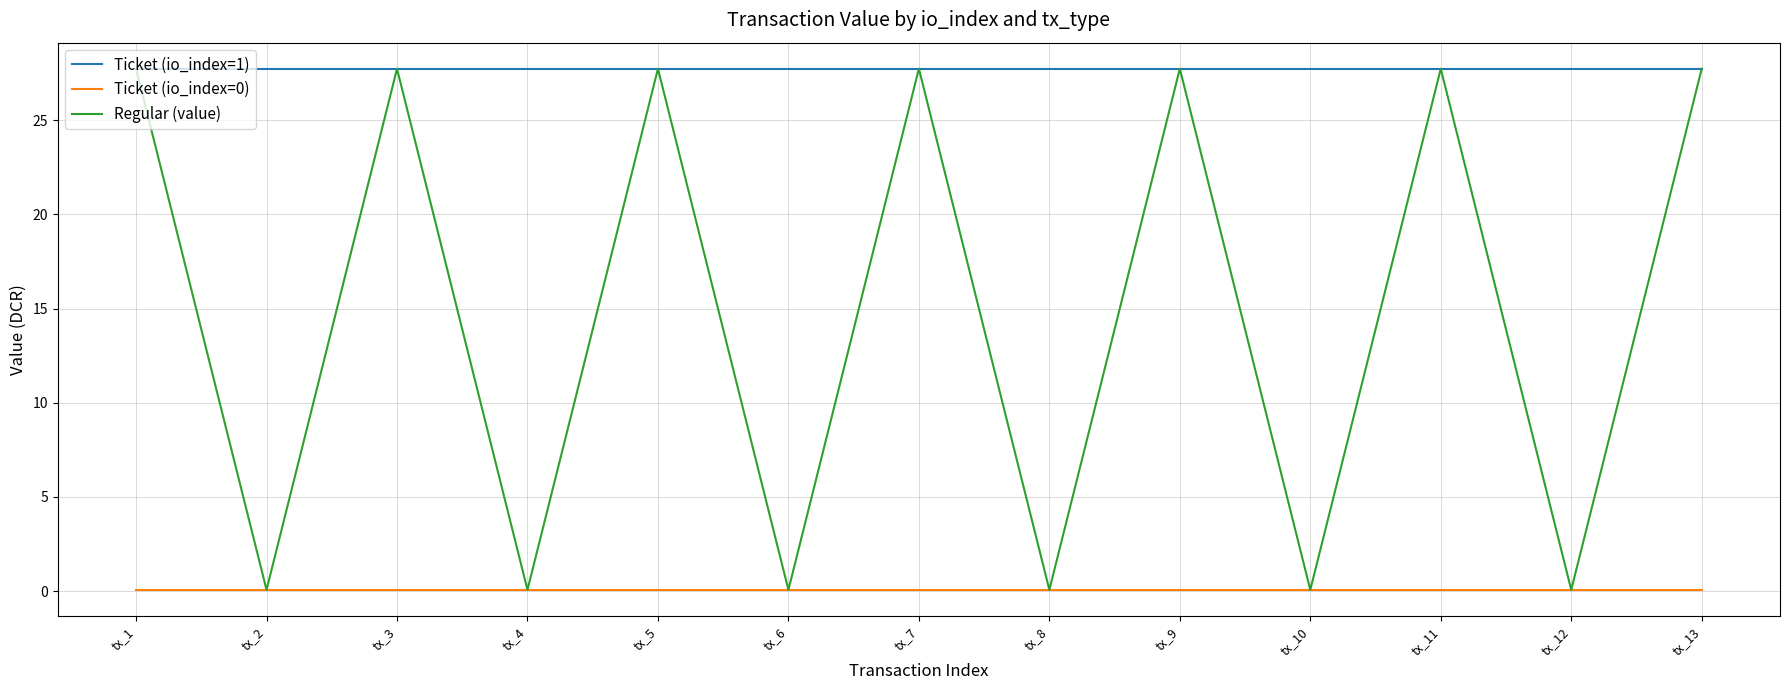

Which series has the largest total across all categories?

Ticket (io_index=1)